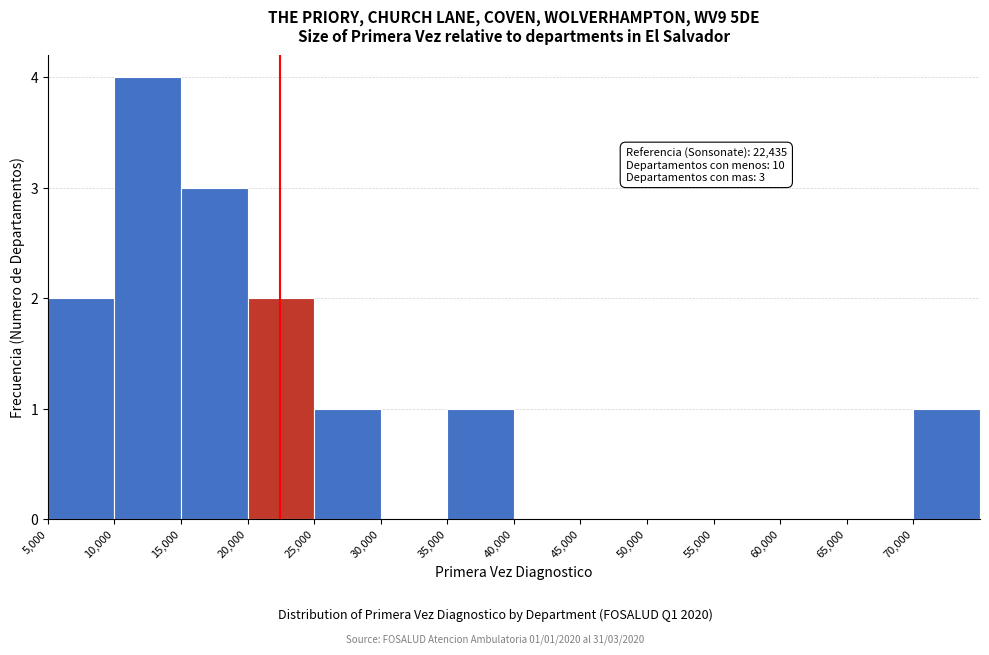

Over which range of the x-axis is the bar tallest?

10000 to 15000